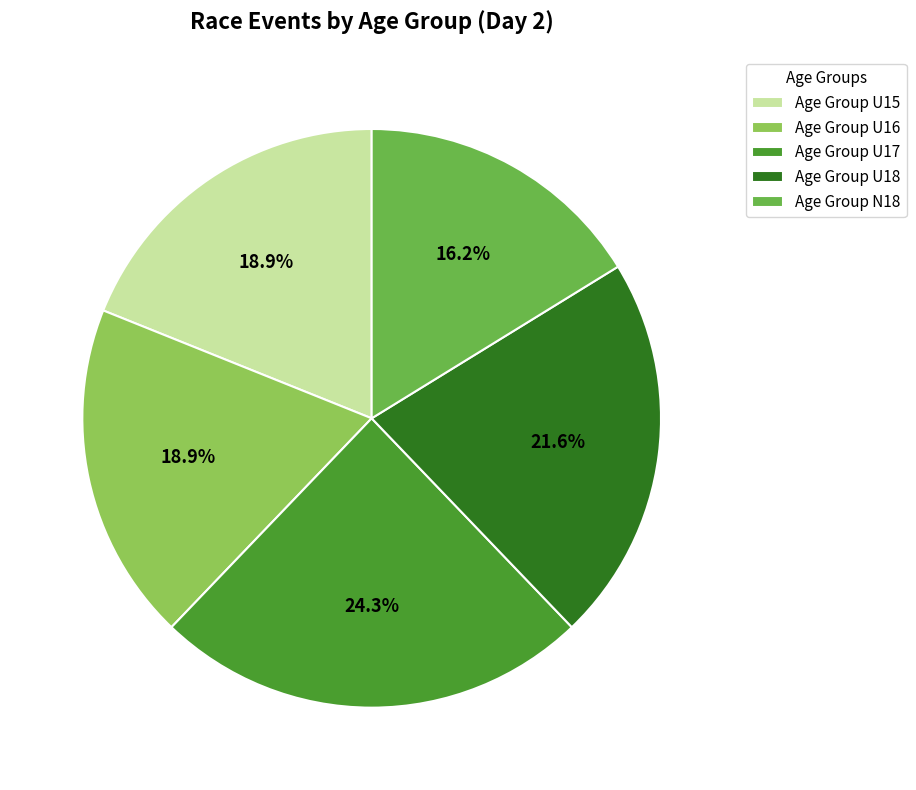

How many slices are in this pie chart?

5